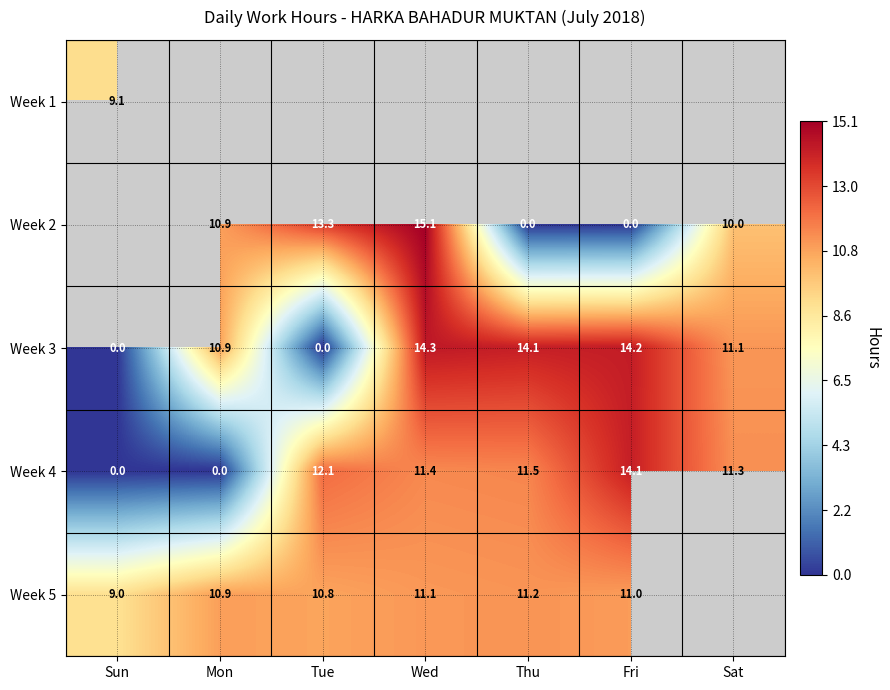

The Week 5 series shows 6.2 at Sun. True or false?

False